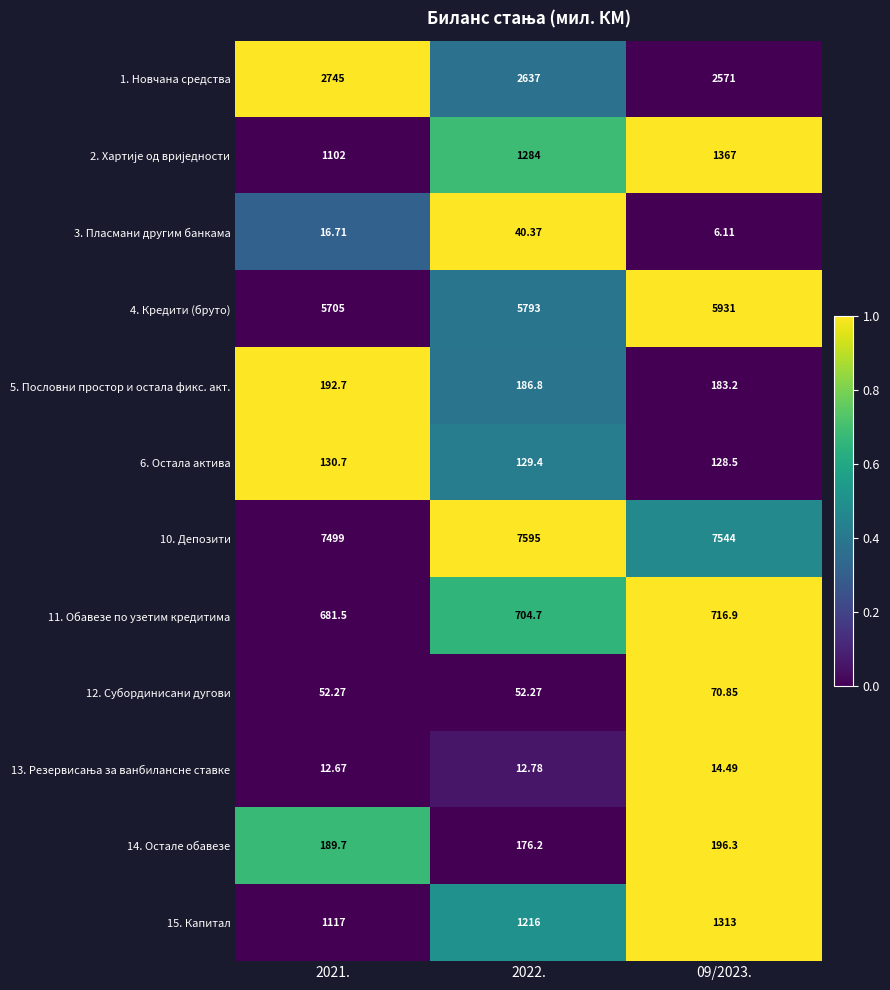

Is the value of 10. Депозити at 2021. greater than the value of 6. Остала актива at 2022.?

Yes